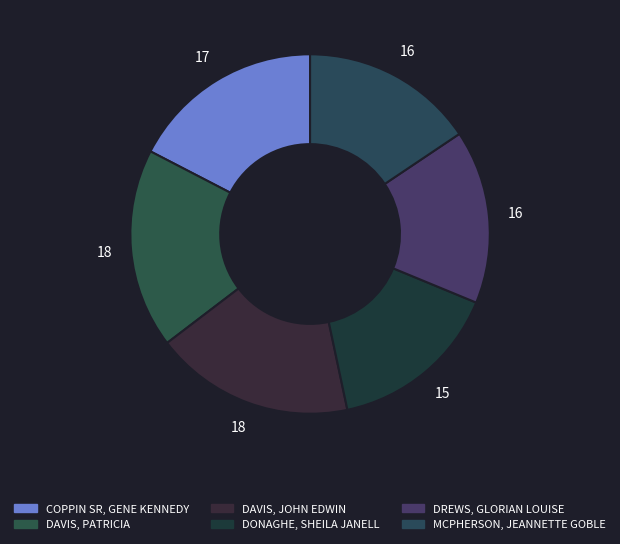

To the nearest percent, what portion does DAVIS, JOHN EDWIN represent?

18%